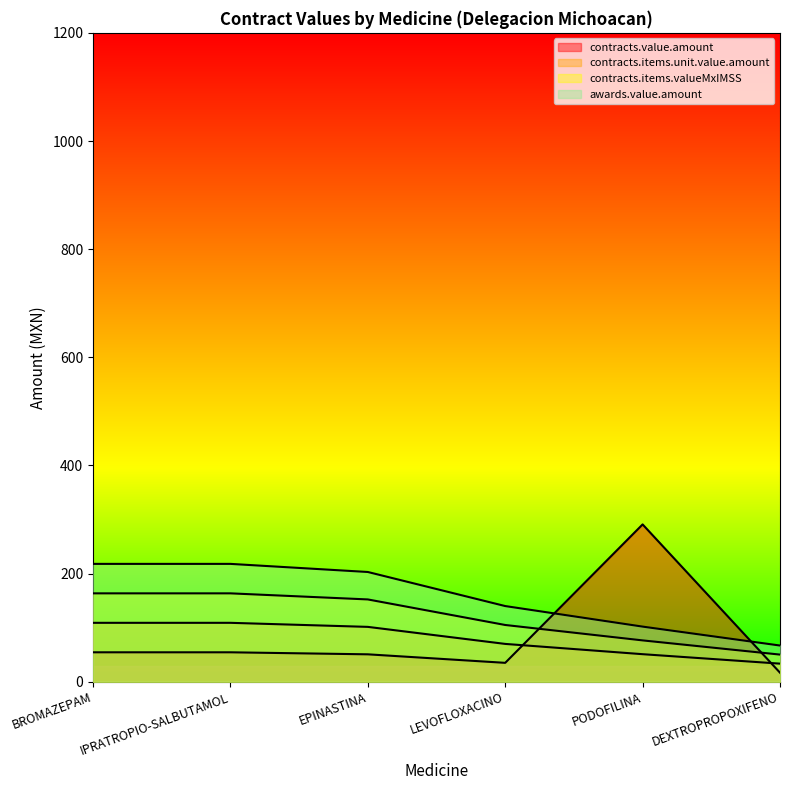

What is the spread (max minus min) of values at PODOFILINA?

240.0